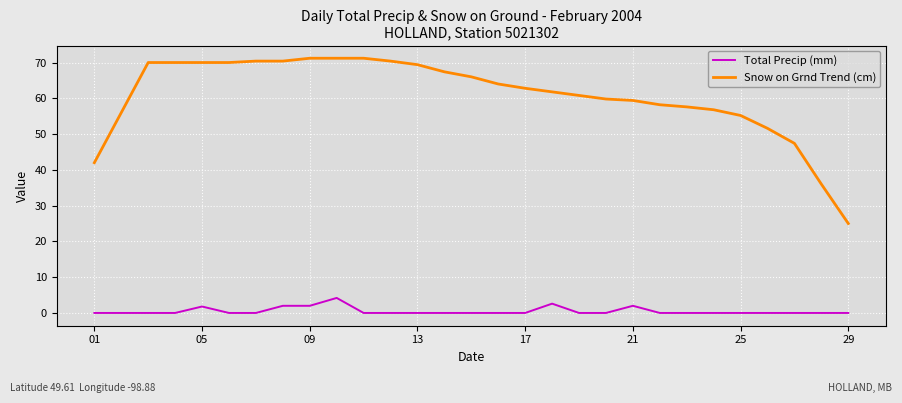

What is the greatest value displayed?

71.2